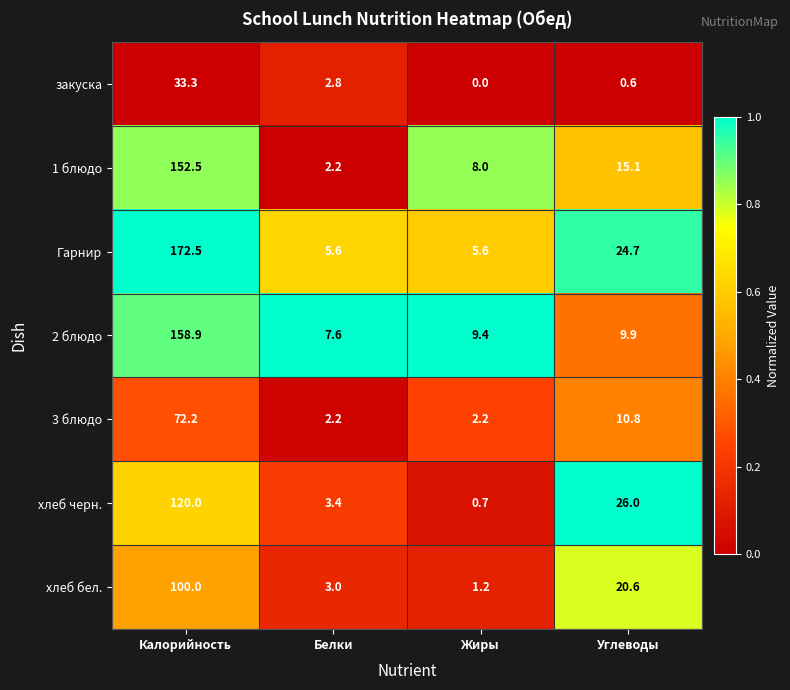

At which category does the chart reach its minimum across all series?

Жиры